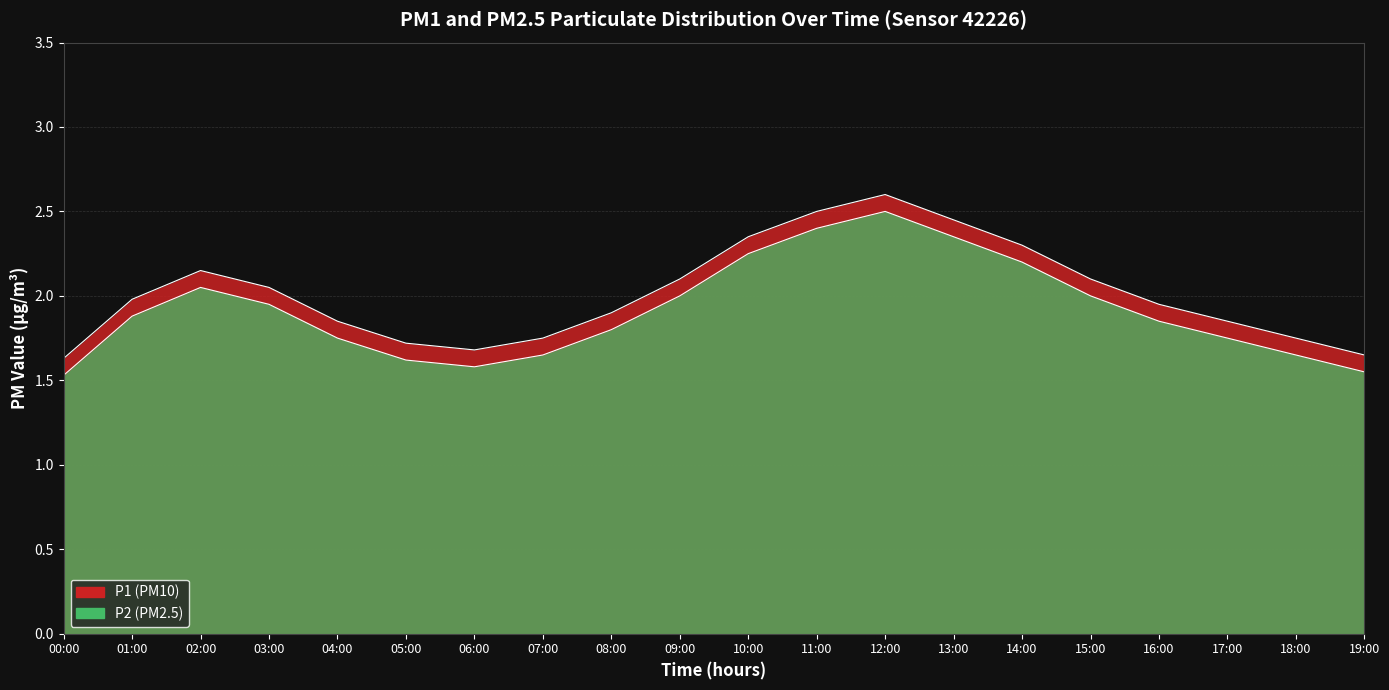

Read the P1 value at 09:00.

2.1